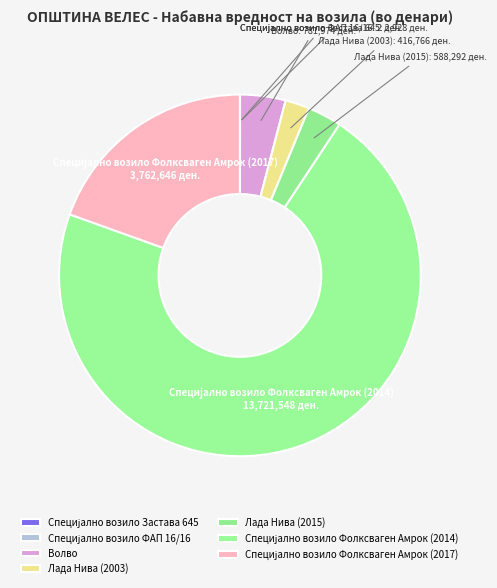

Is there any slice that represents more than half of the pie?

Yes